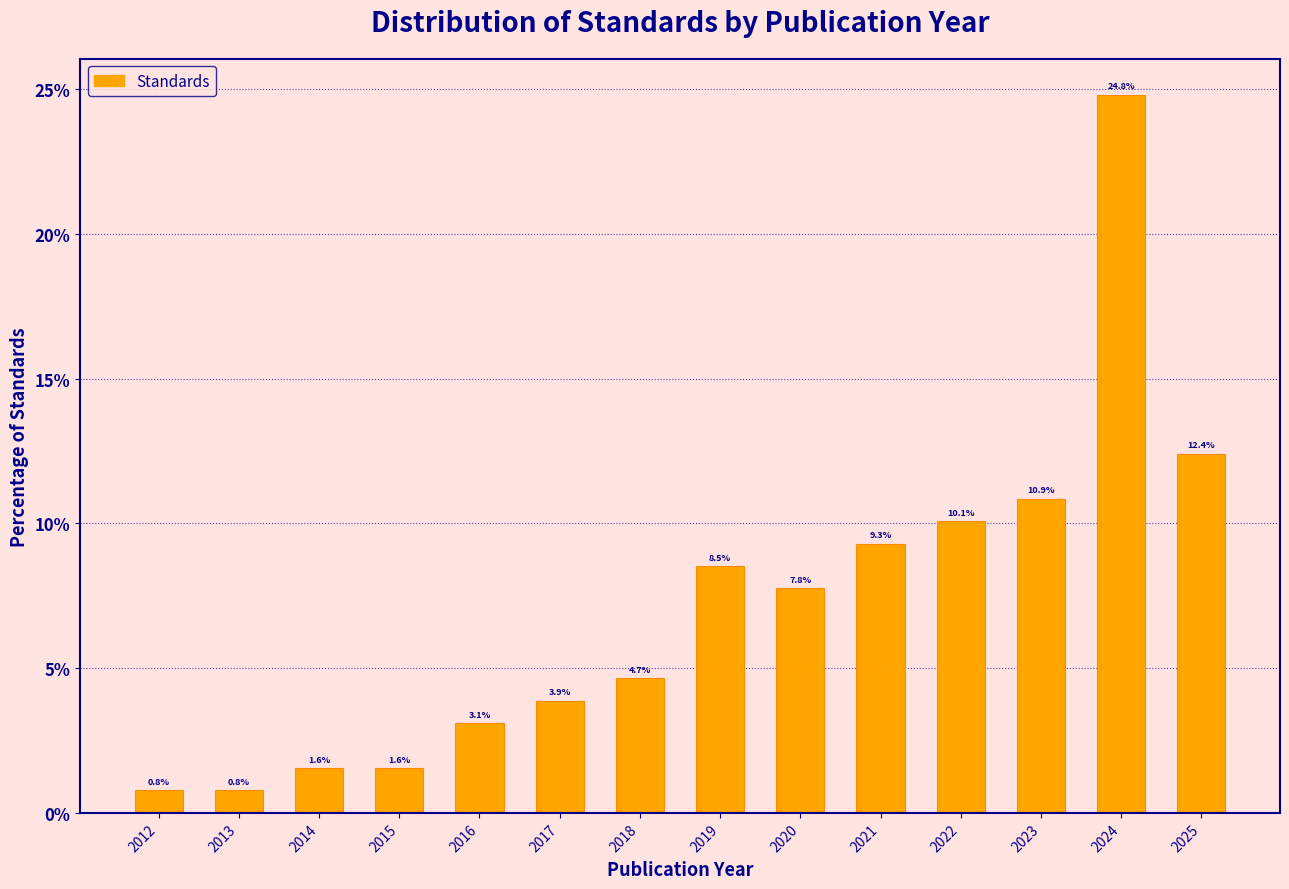

Reading left to right, list all the values displayed in this chart.

0.8	0.8	1.6	1.6	3.1	3.9	4.7	8.5	7.8	9.3	10.1	10.9	24.8	12.4